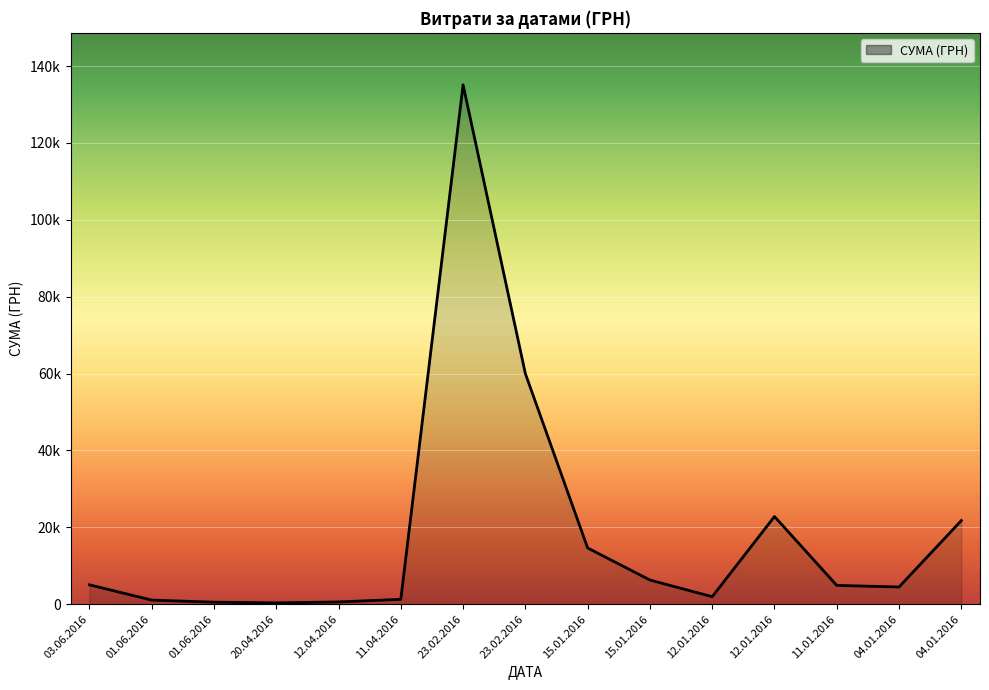

Where does the data first go above 4900?

03.06.2016